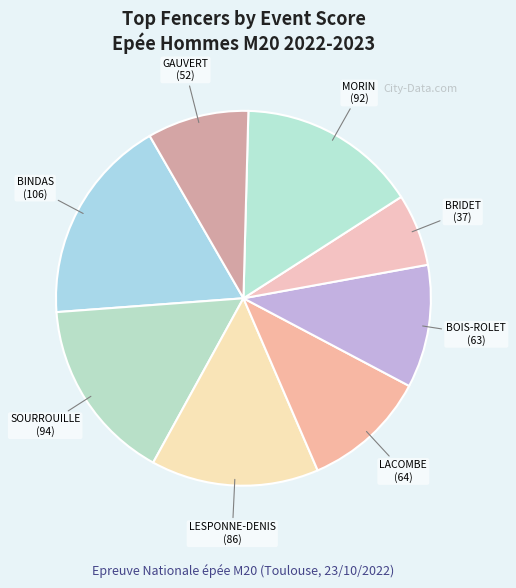

Is the sum of LACOMBE and SOURROUILLE greater than half?

No